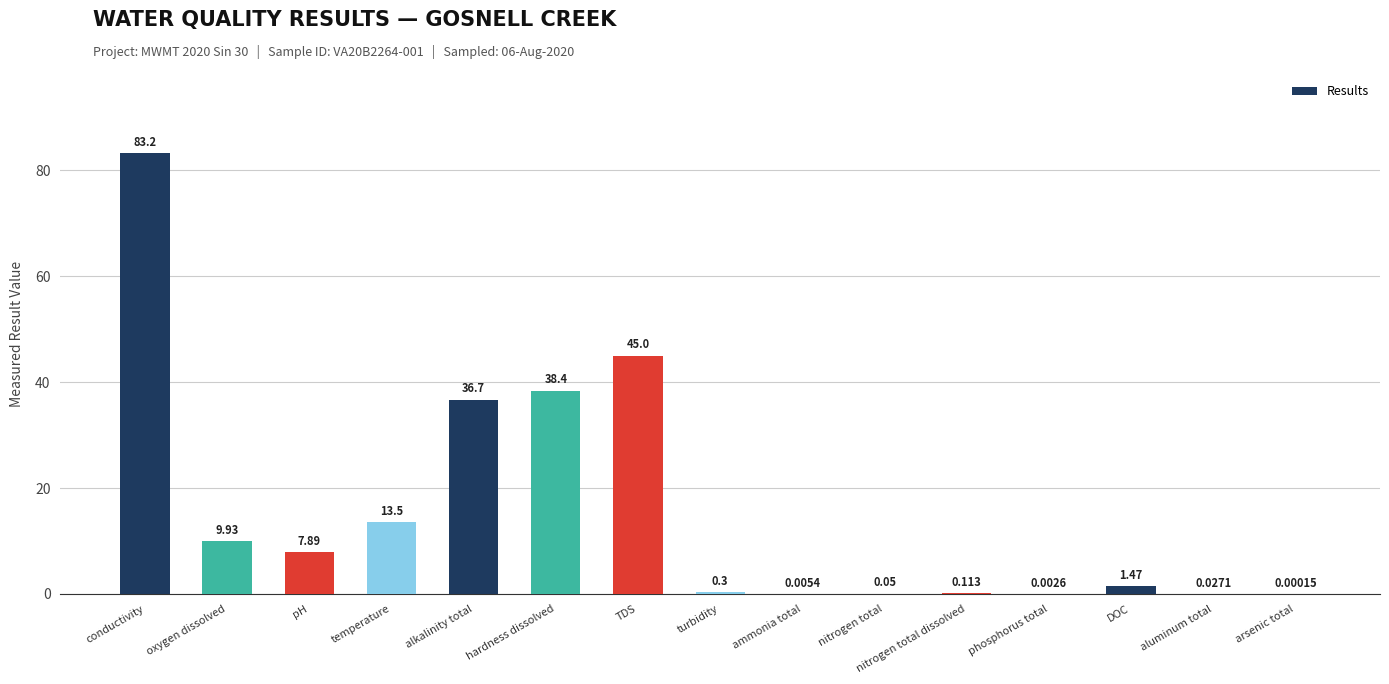

At which label does the data first exceed 1?

conductivity